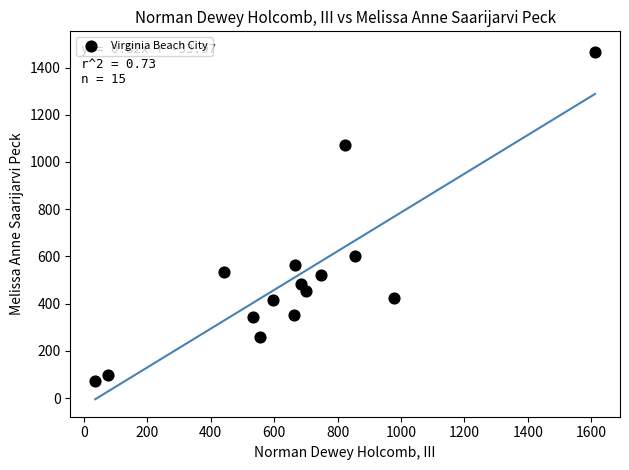

What Y value in the scatter plot is closest to 768?

604